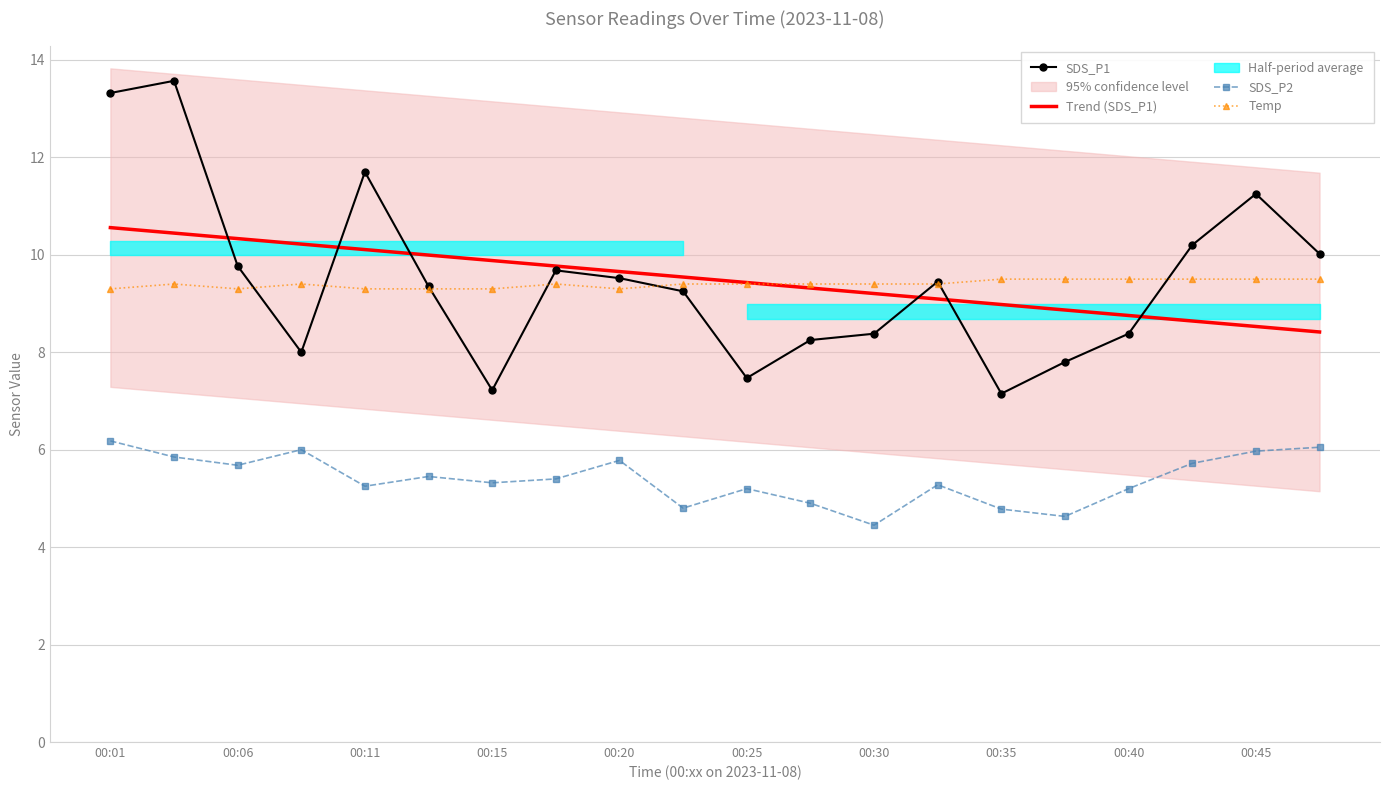

Which series has the largest range (max minus min)?

SDS_P1